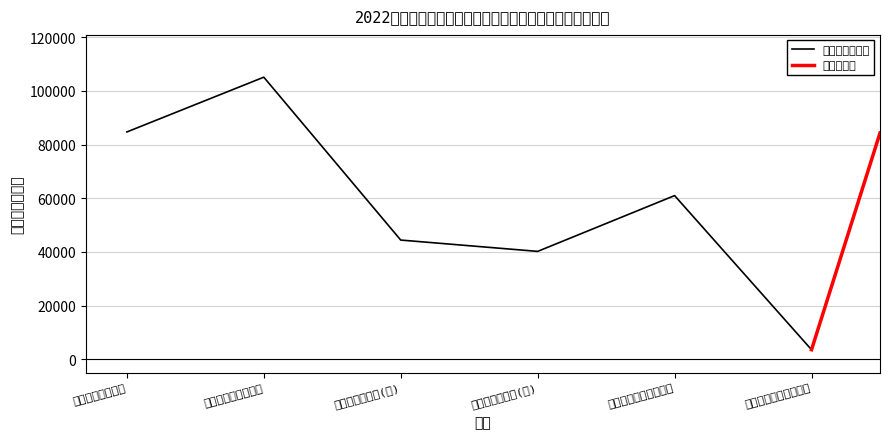

Reading right to left, list all the values displayed in this chart.

3522	60964	40172	44391	105092	84681